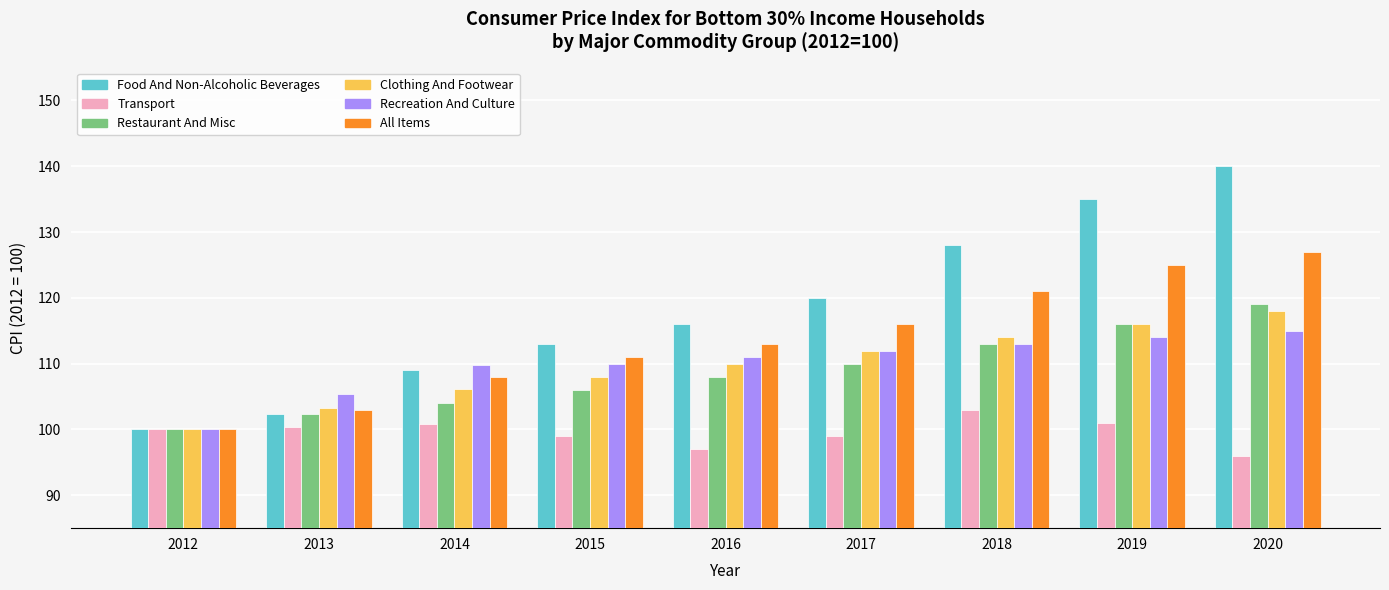

How many data points does each series have?

9